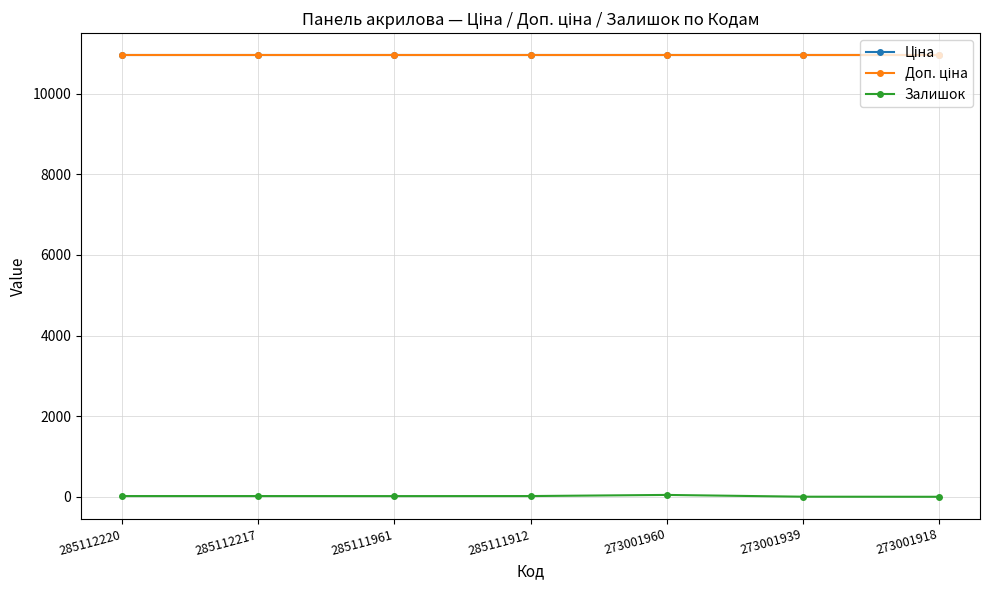

What is the highest value of the Ціна series?

10952.0